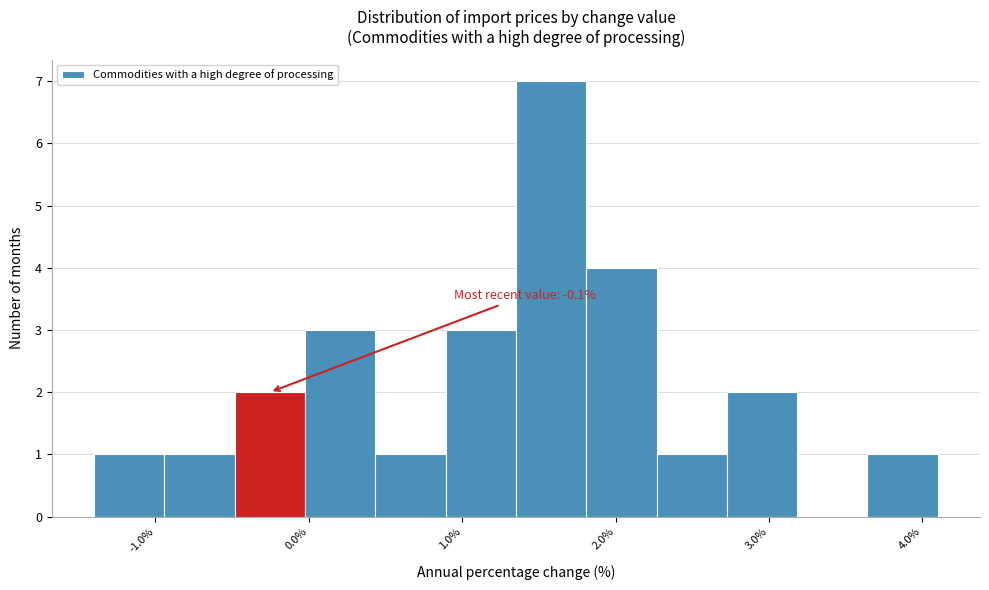

Which range on the x-axis has the tallest bar?

1.4 to 1.8